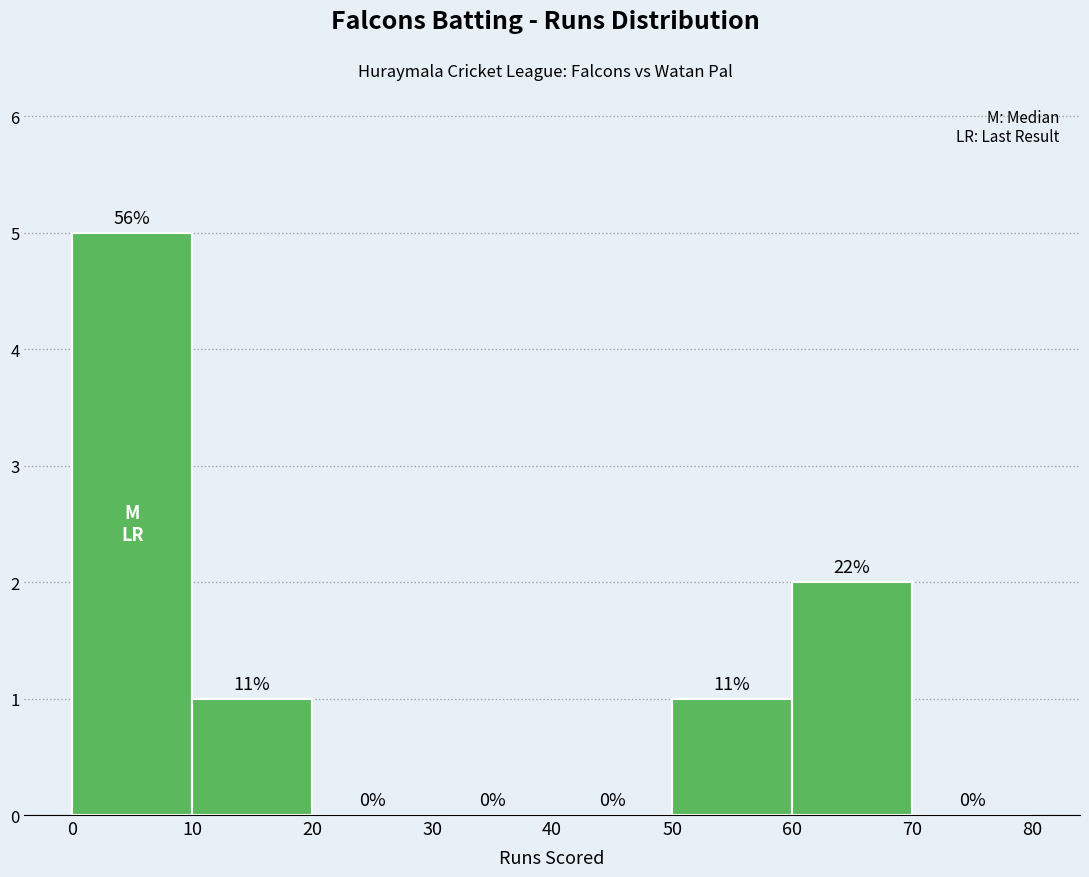

Which range on the x-axis has the tallest bar?

0 to 10